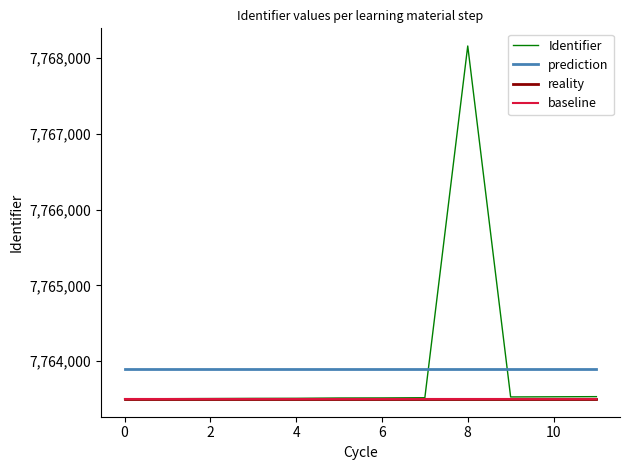

Which series has the widest spread of values?

Identifier